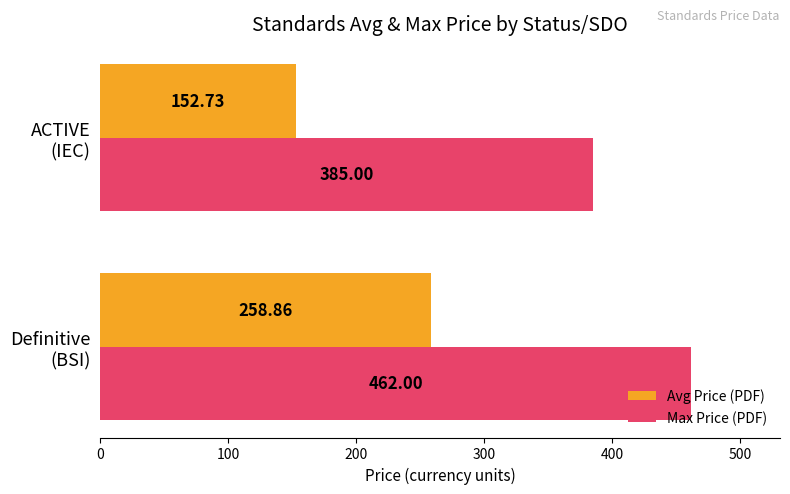

Which series has the widest spread of values?

Avg Price (PDF)